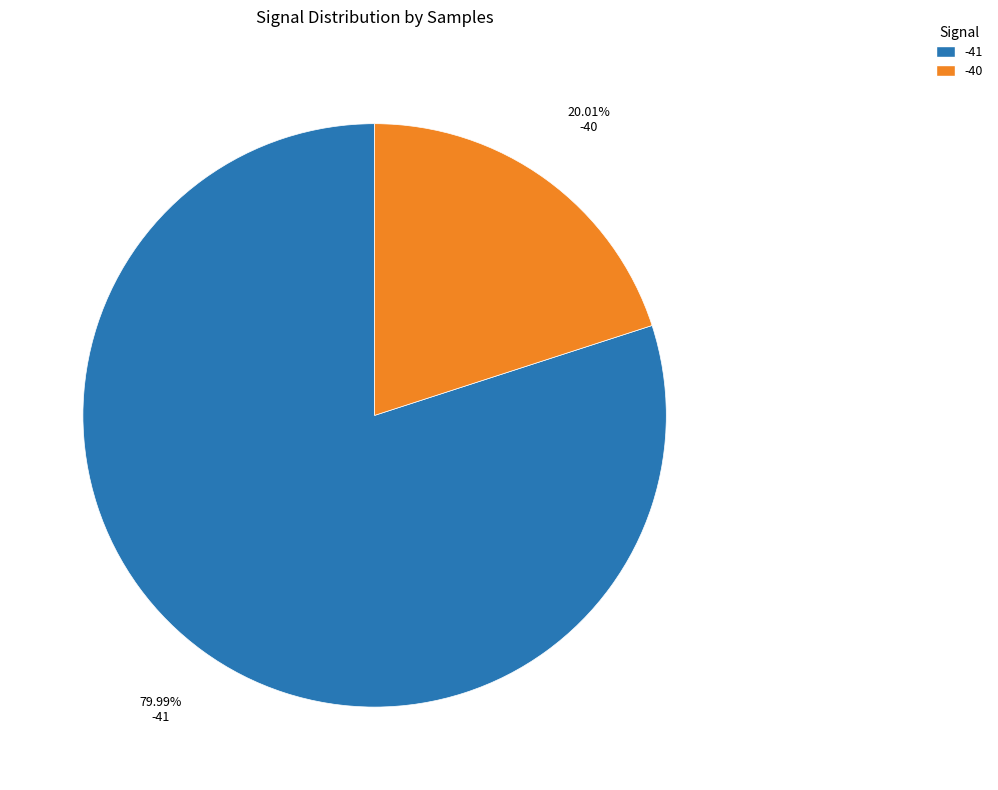

To the nearest percent, what portion does -41 represent?

80%